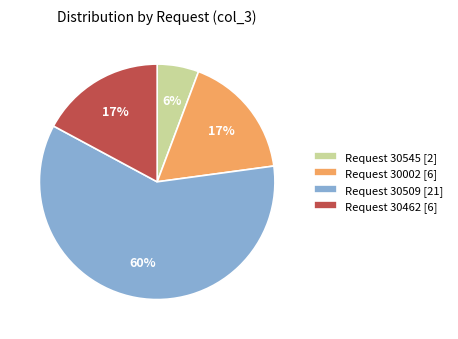

Is the sum of Request 30509 [21] and Request 30545 [2] greater than half?

Yes